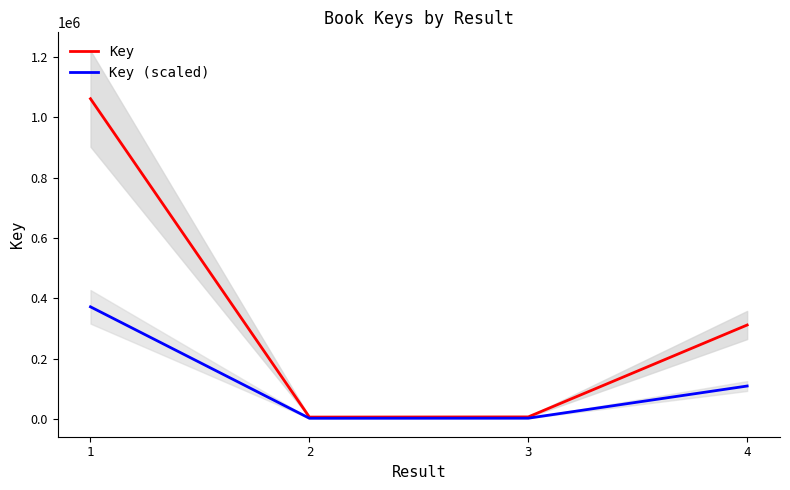

What is the average value of the Key (scaled) series?

121233.3